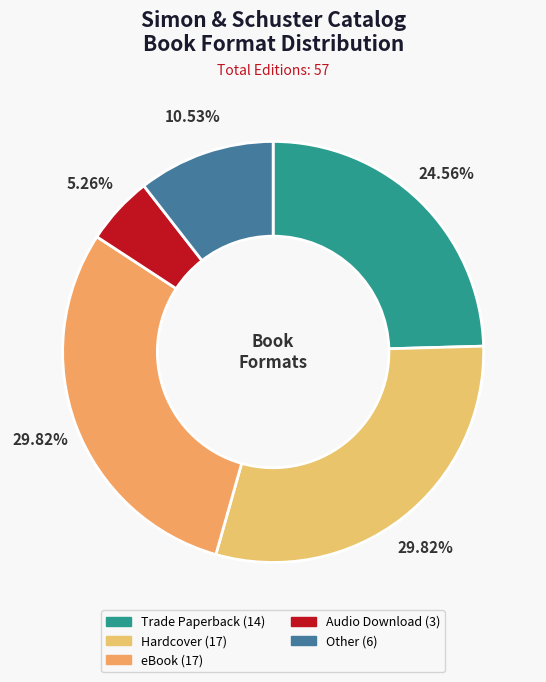

What is the total percentage of Audio Download and eBook?

35.1%